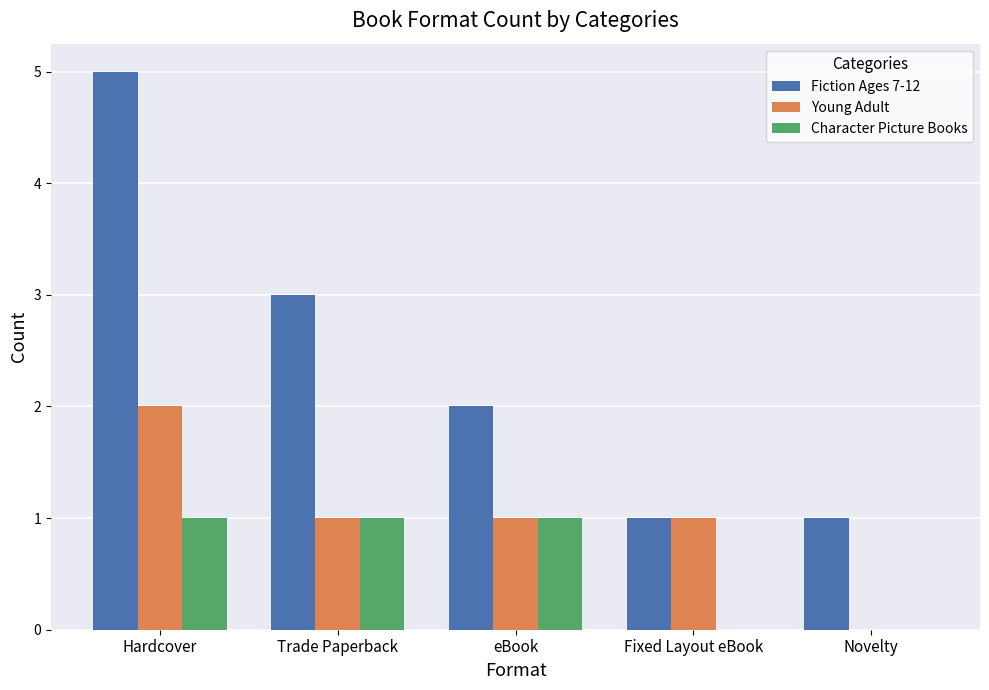

Which category has the highest value in the Young Adult series?

Hardcover